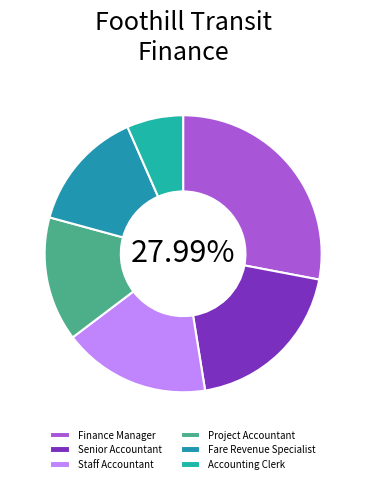

Is there a majority slice in this chart?

No